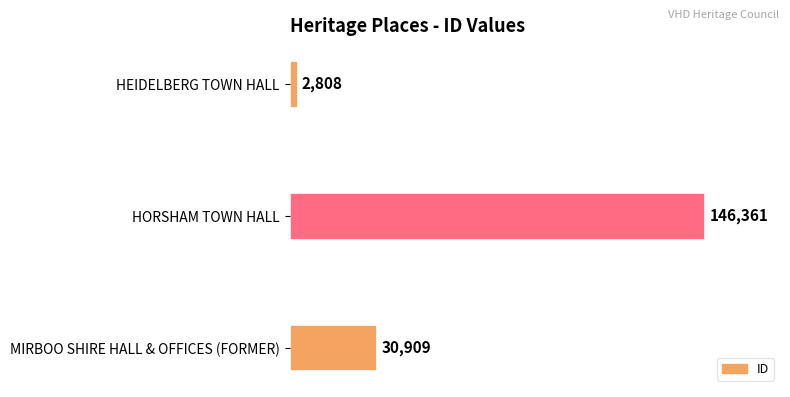

What is the difference between the maximum and minimum values?

143553